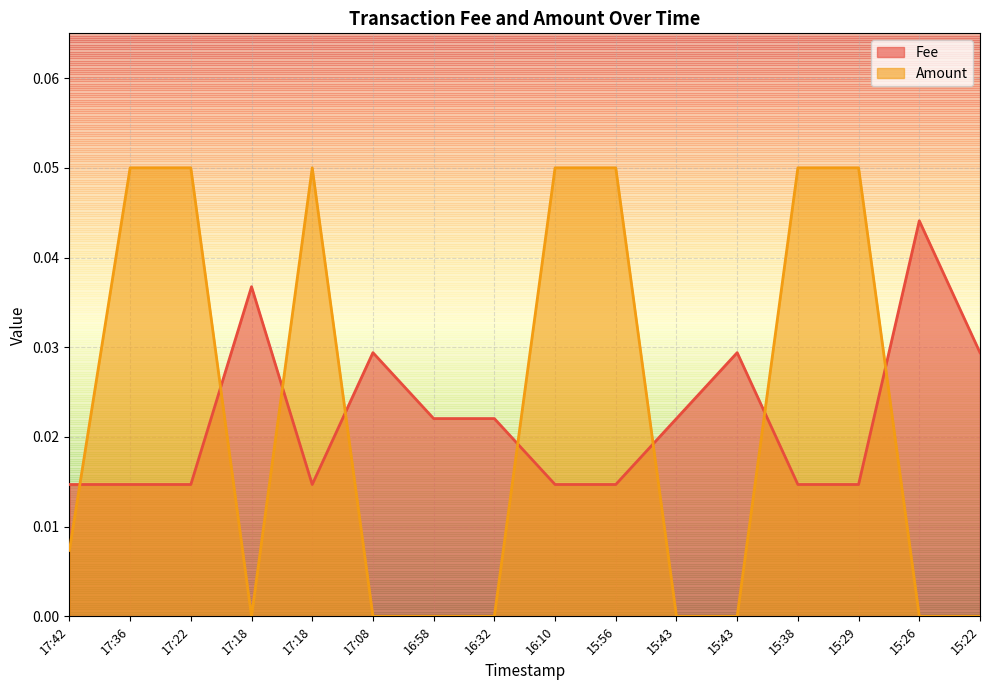

Reading left to right, list all the values displayed in this chart.

Fee: 15:22=0.0	15:26=0.0	15:29=0.0	15:38=0.0	15:43=0.0	15:43=0.0	15:56=0.0	16:10=0.0	16:32=0.0	16:58=0.0	17:08=0.0	17:18=0.0	17:18=0.0	17:22=0.0	17:36=0.0	17:42=0.0
Amount: 15:22=0.0	15:26=0.0	15:29=0.1	15:38=0.1	15:43=0.0	15:43=0.0	15:56=0.1	16:10=0.1	16:32=0.0	16:58=0.0	17:08=0.0	17:18=0.1	17:18=0.0	17:22=0.1	17:36=0.1	17:42=0.0